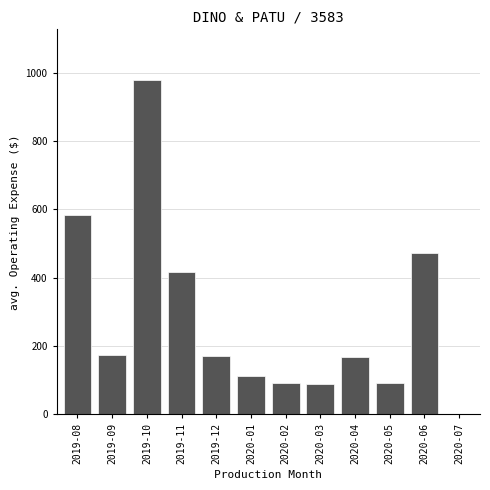

What is the sum of the values at 2020-06 and 2019-10?

1452.4